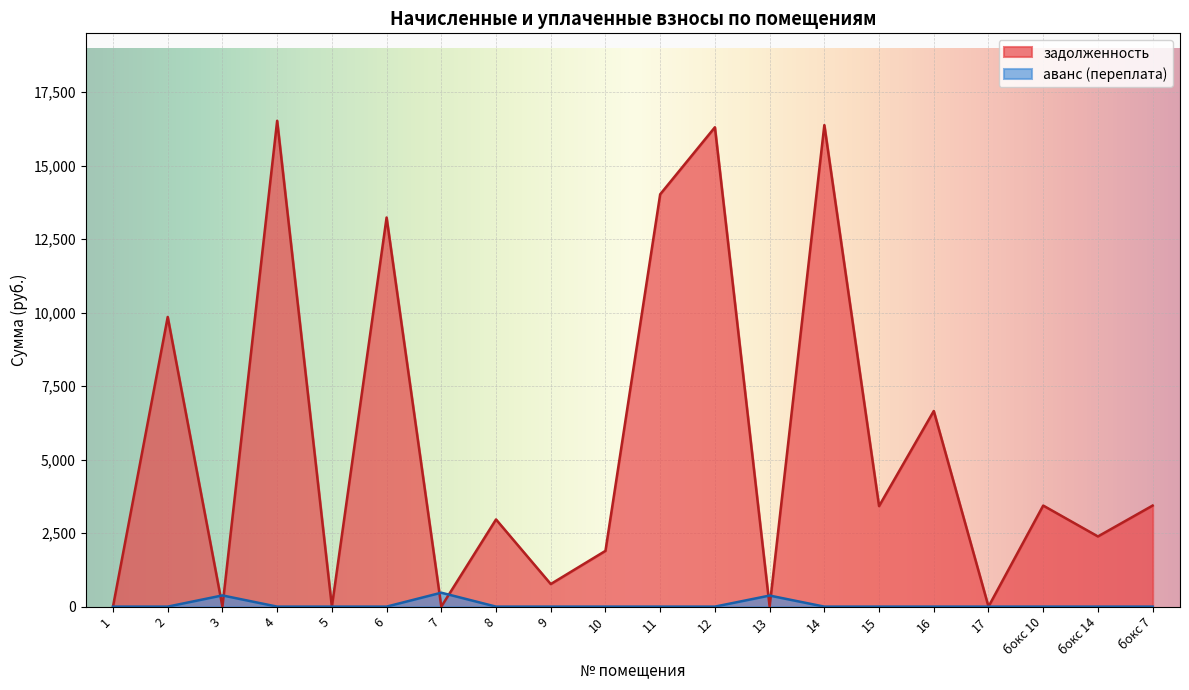

What is the highest value of the аванс (переплата) series?

473.3